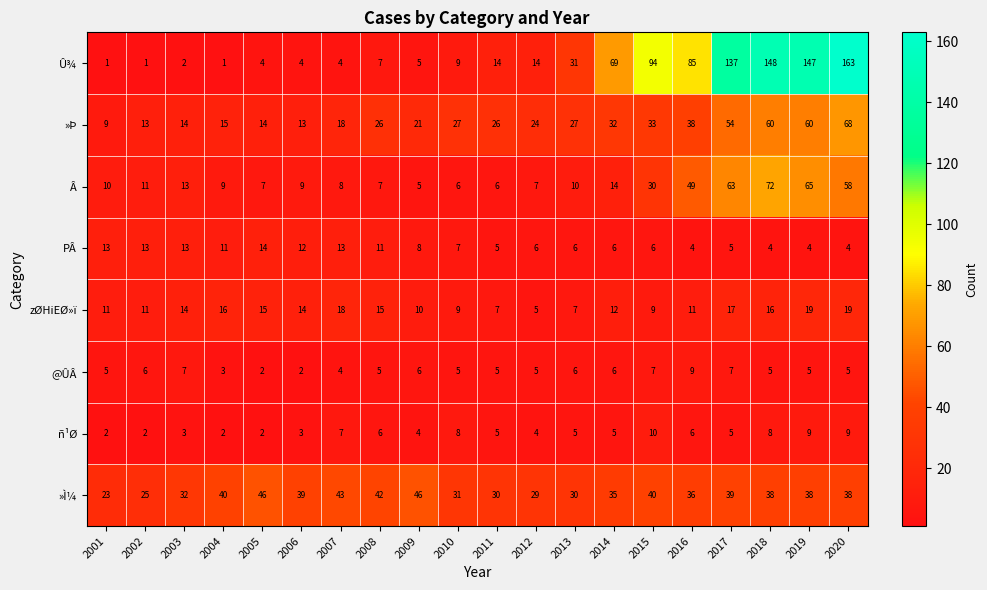

List the series in order of their peak value, highest first.

Û¾, Â, »Þ, »Ì¼, zØHiEØ»ï, PÂ, ñ¹Ø, @ÛÂ